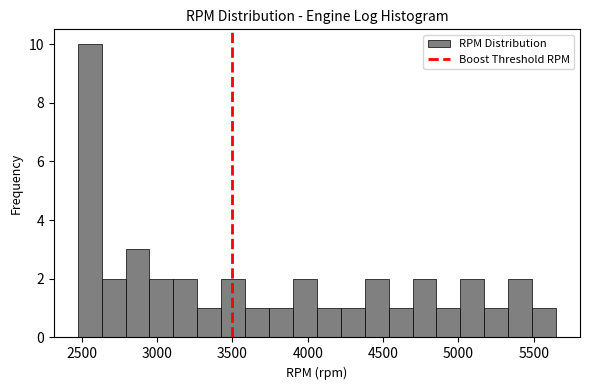

Around what value on the x-axis is the tallest bar? Give the approximate position of its centre, as read against the axis.

2550